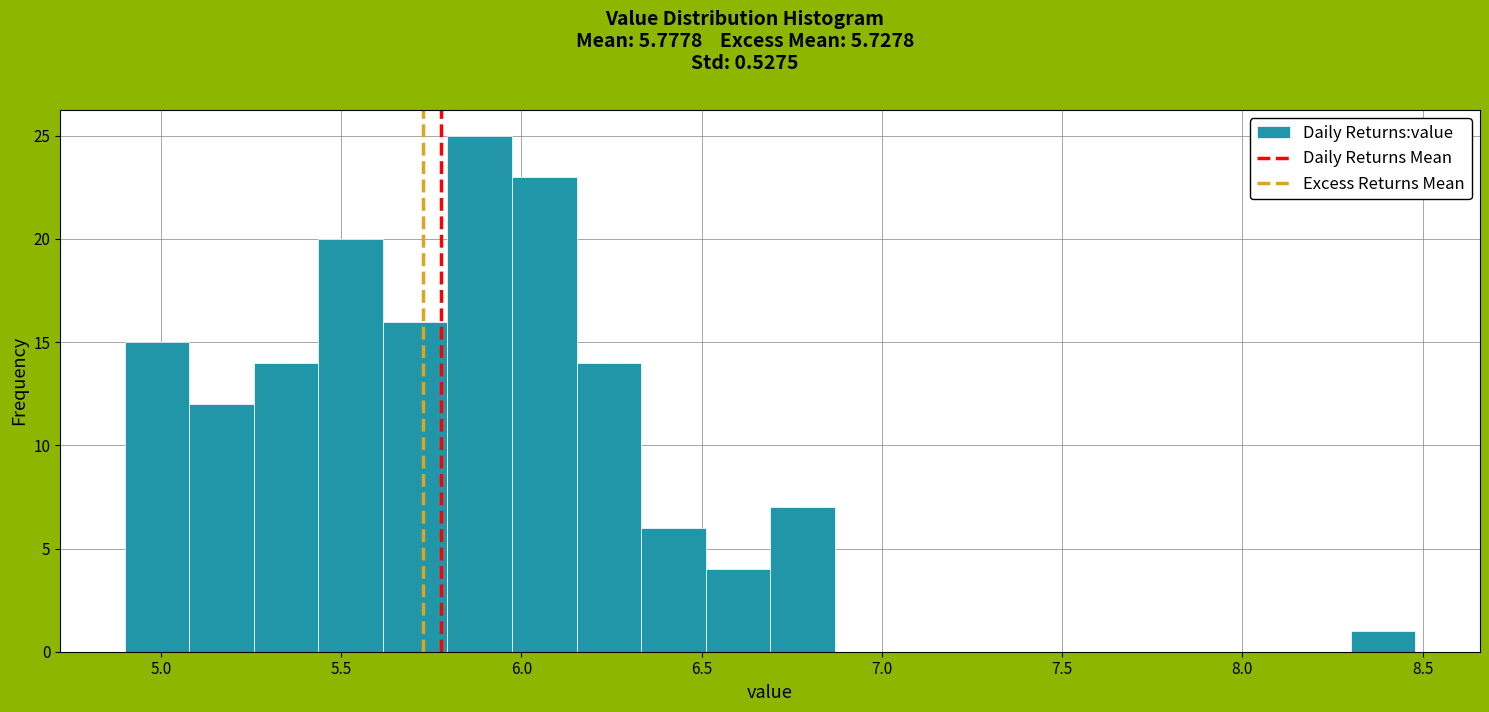

Read against the x-axis, roughly where is the centre of the tallest bar?

5.90